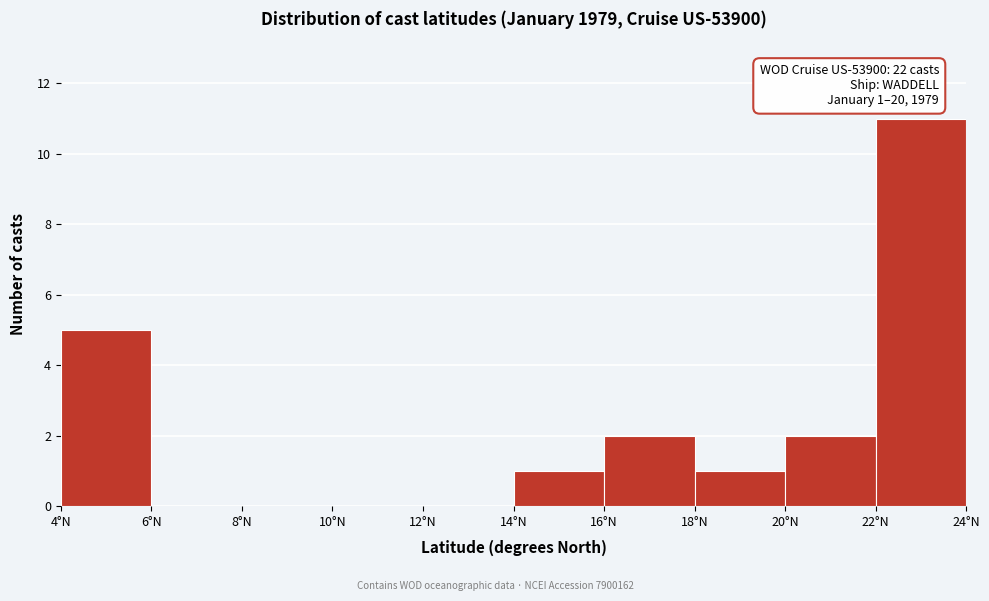

Which range on the x-axis has the tallest bar?

22 to 24